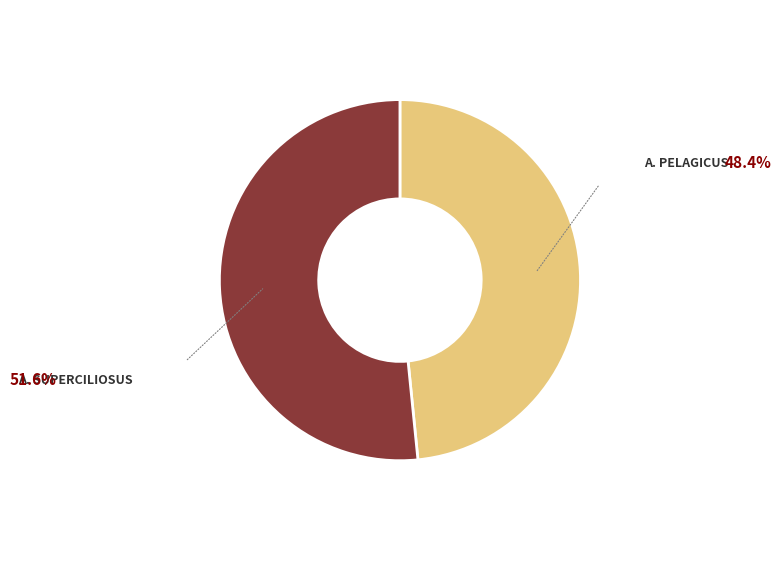

Is there any slice that represents more than half of the pie?

Yes